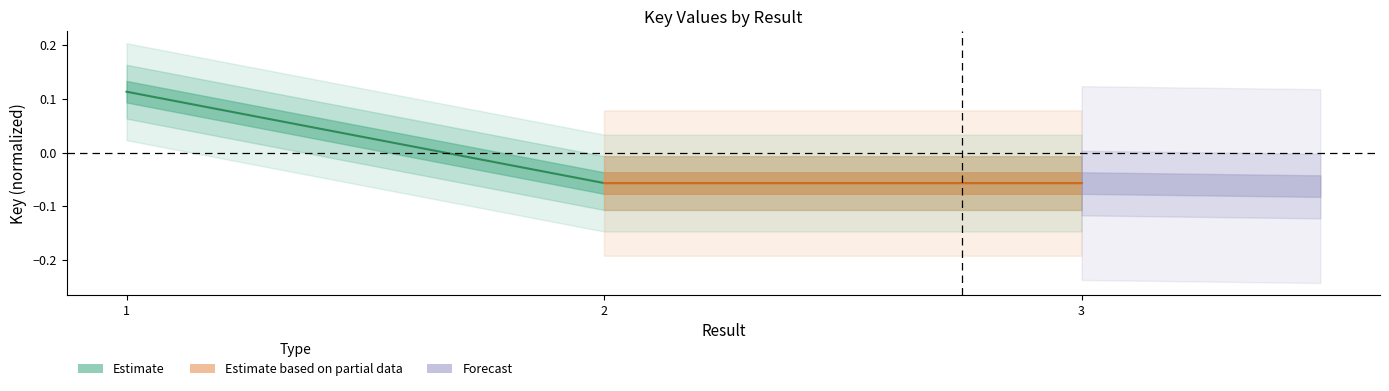

How many lines are shown in the chart?

1